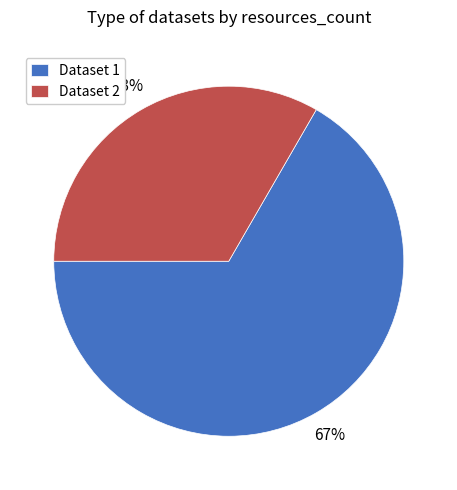

Which category has the smallest portion of the pie?

Dataset 2